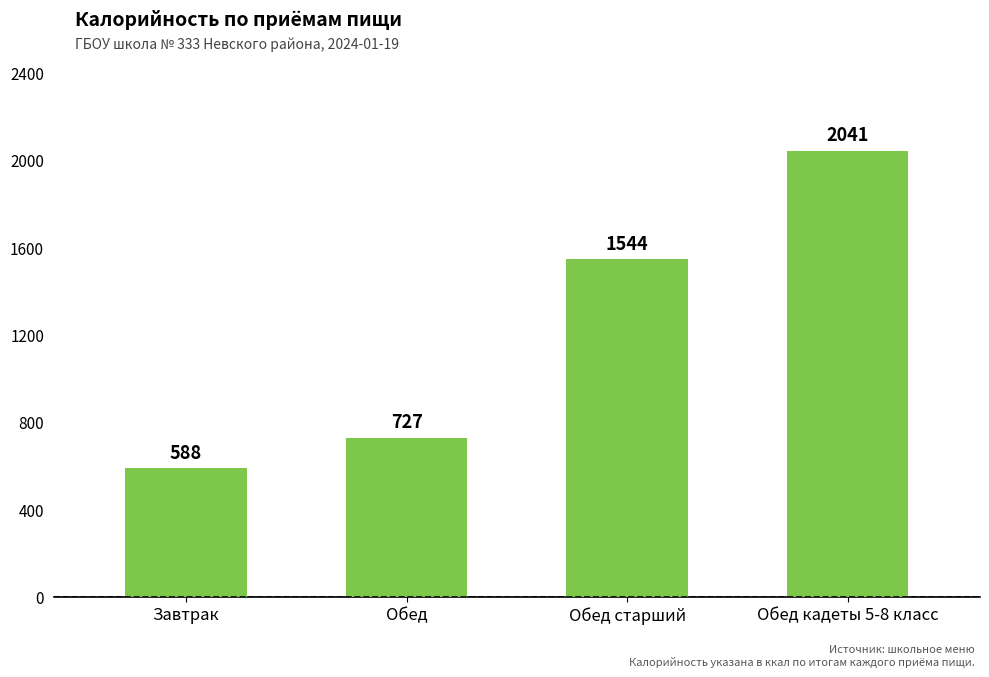

How many values are below 1544?

2